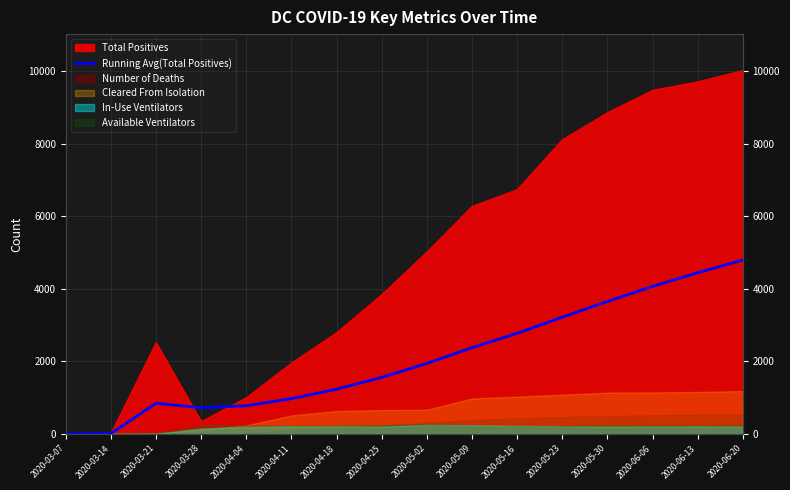

Is it true that the value at 2020-03-07 is 3.0?

False